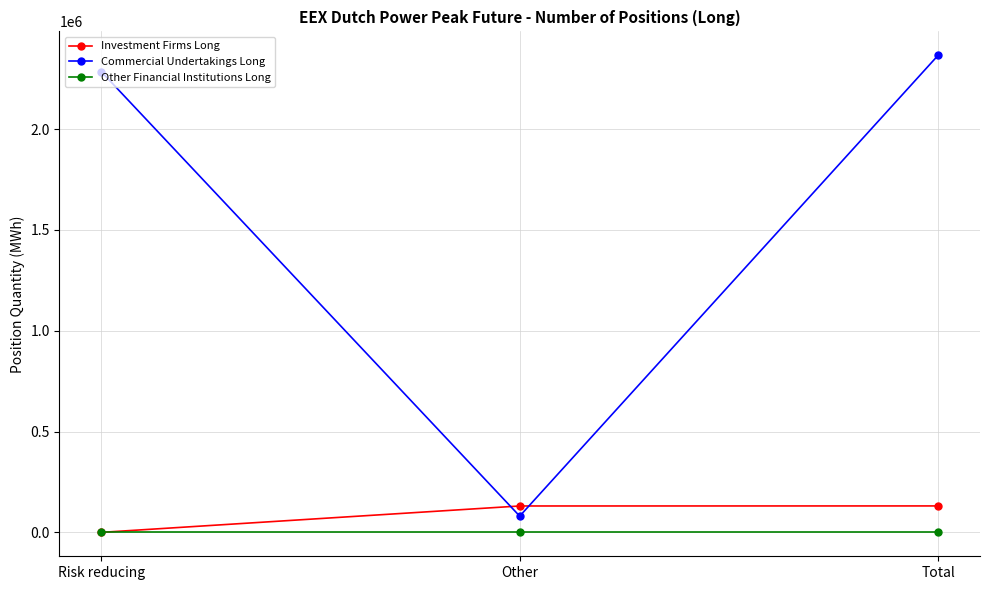

Which series has the widest spread of values?

Commercial Undertakings Long